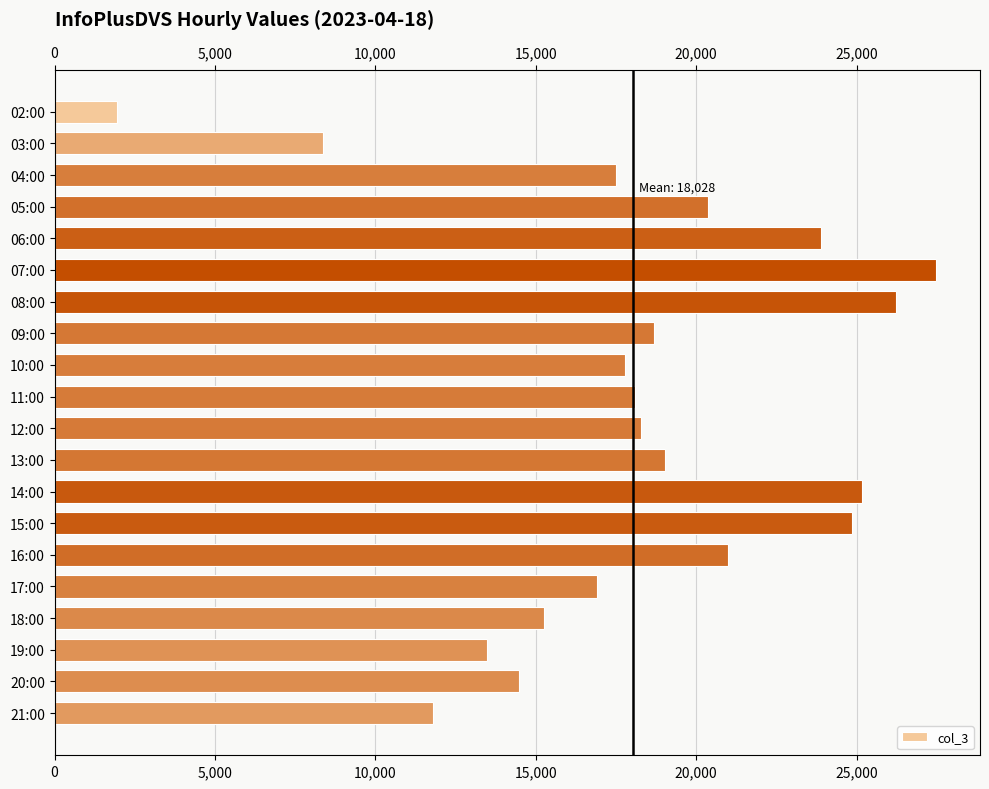

True or false: the data shows 5760 at 03:00.

False